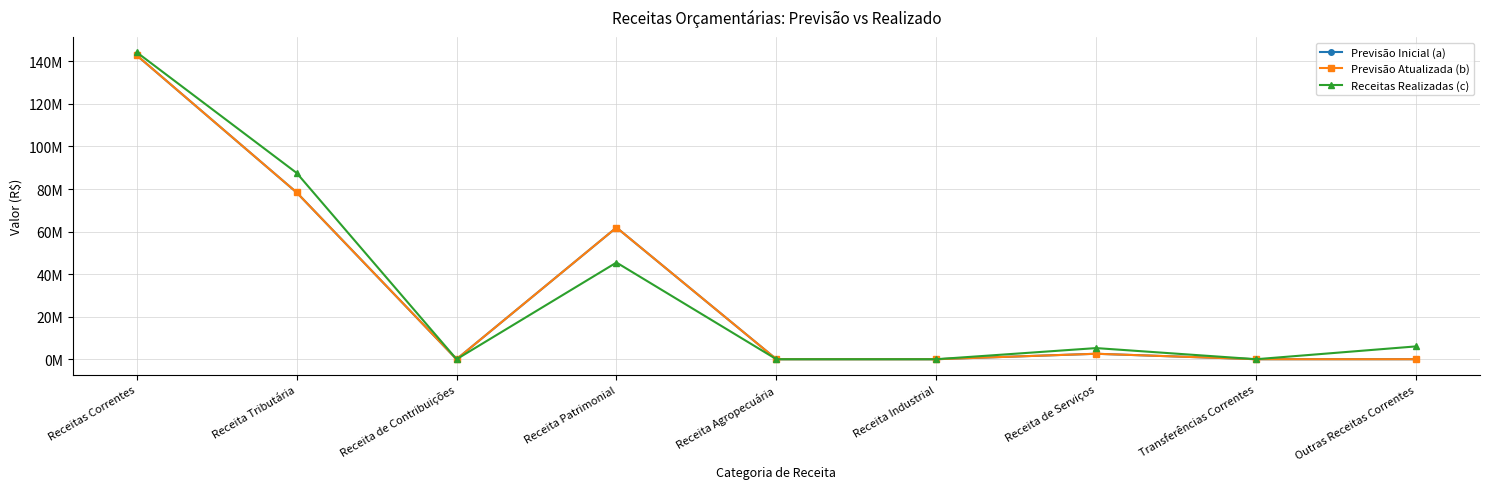

Does the chart have visible grid lines?

Yes